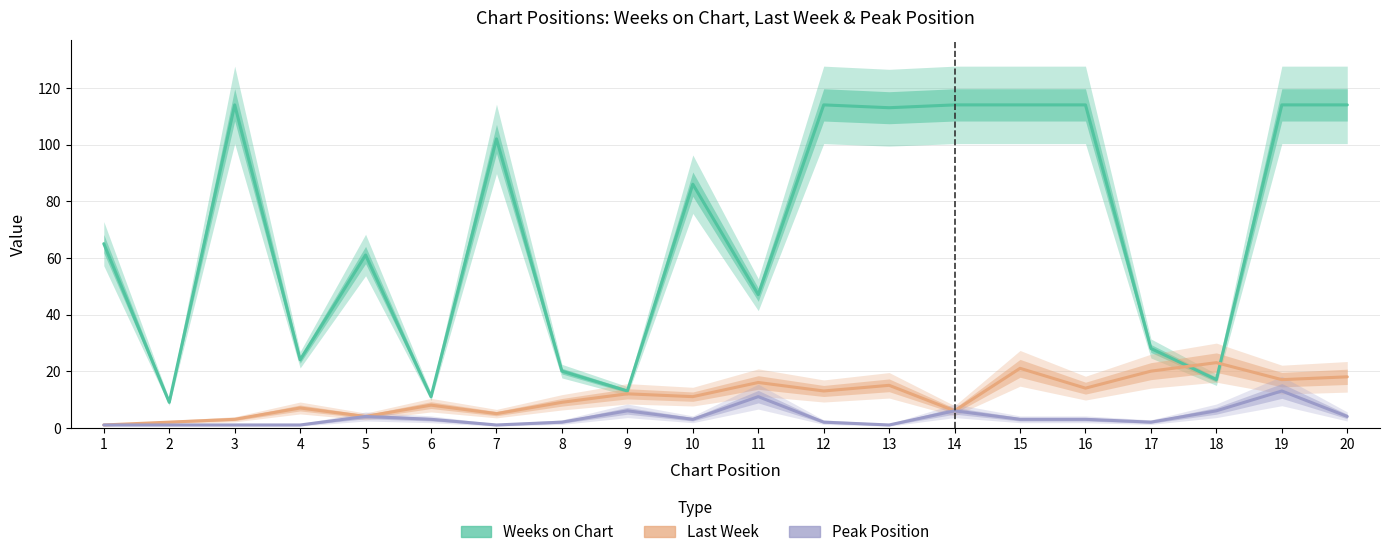

Does the chart display data point markers on the line(s)?

No